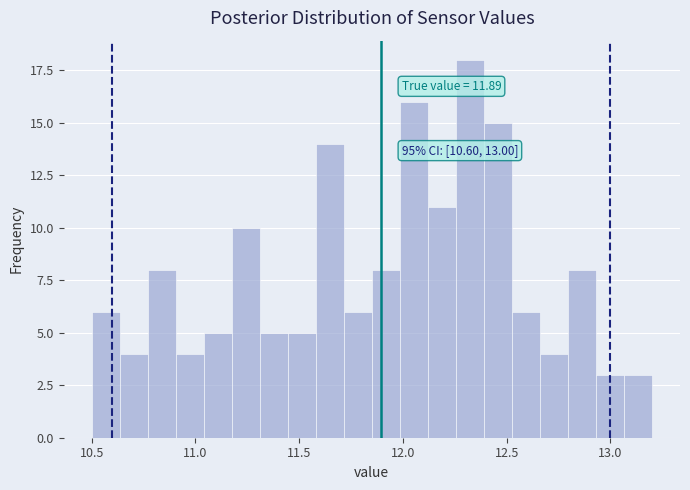

Around what value on the x-axis is the tallest bar? Give the approximate position of its centre, as read against the axis.

12.30